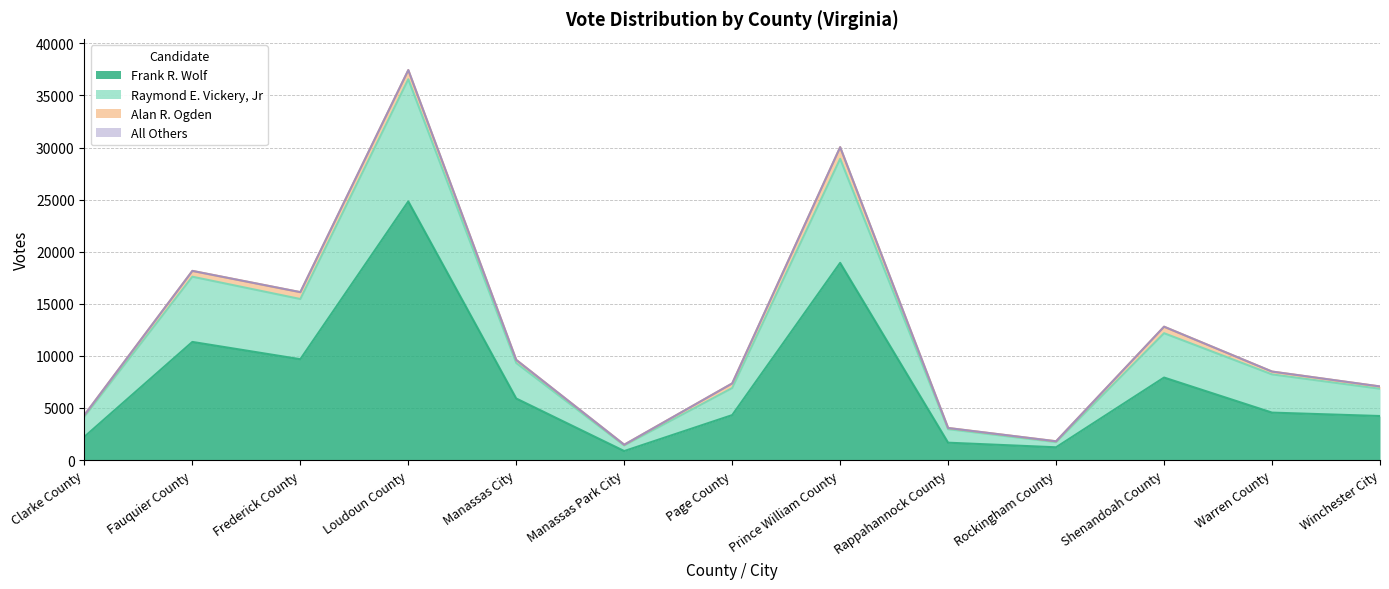

True or false: Raymond E. Vickery, Jr and Frank R. Wolf cross at least once.

False